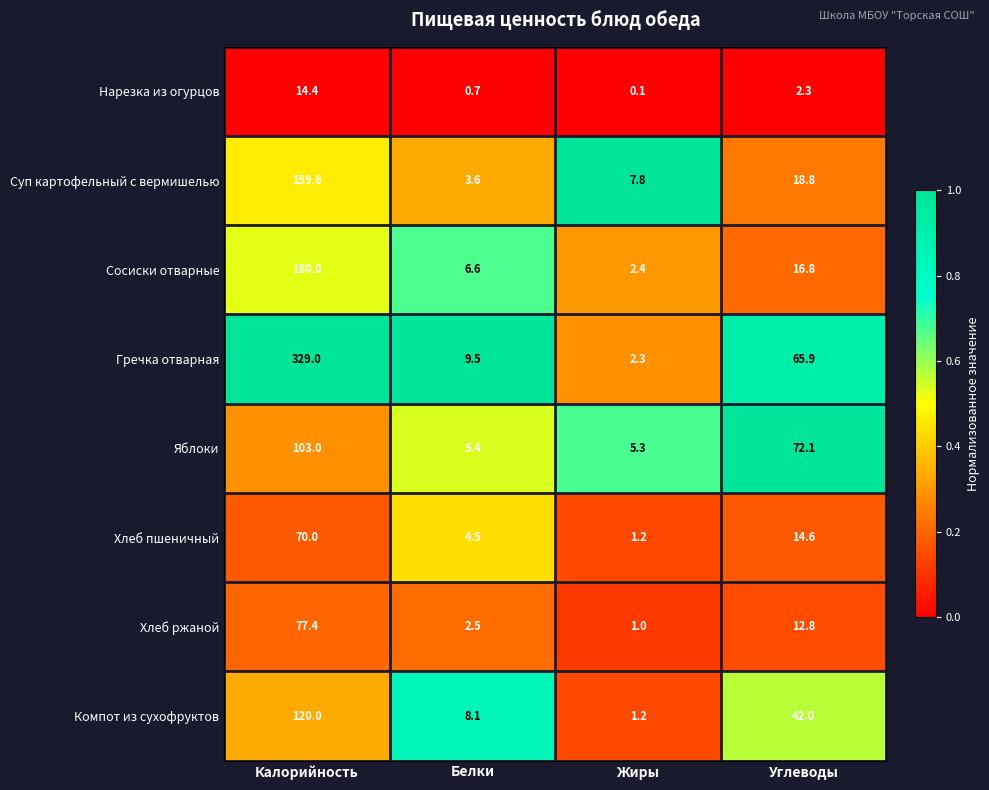

What is the lowest value of the Гречка отварная series?

2.3